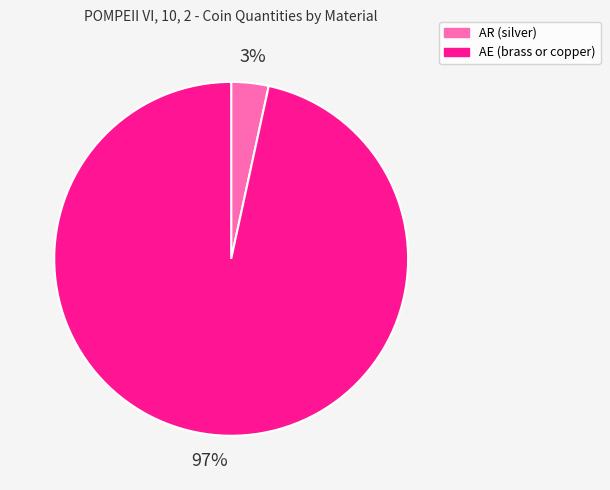

To the nearest percent, what portion does AE (brass or copper) represent?

97%